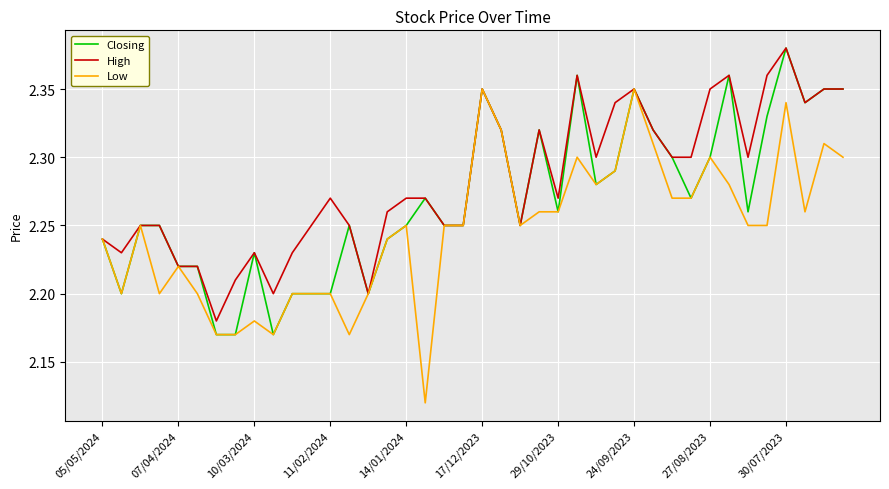

How many Low values are between 2 and 3?

40